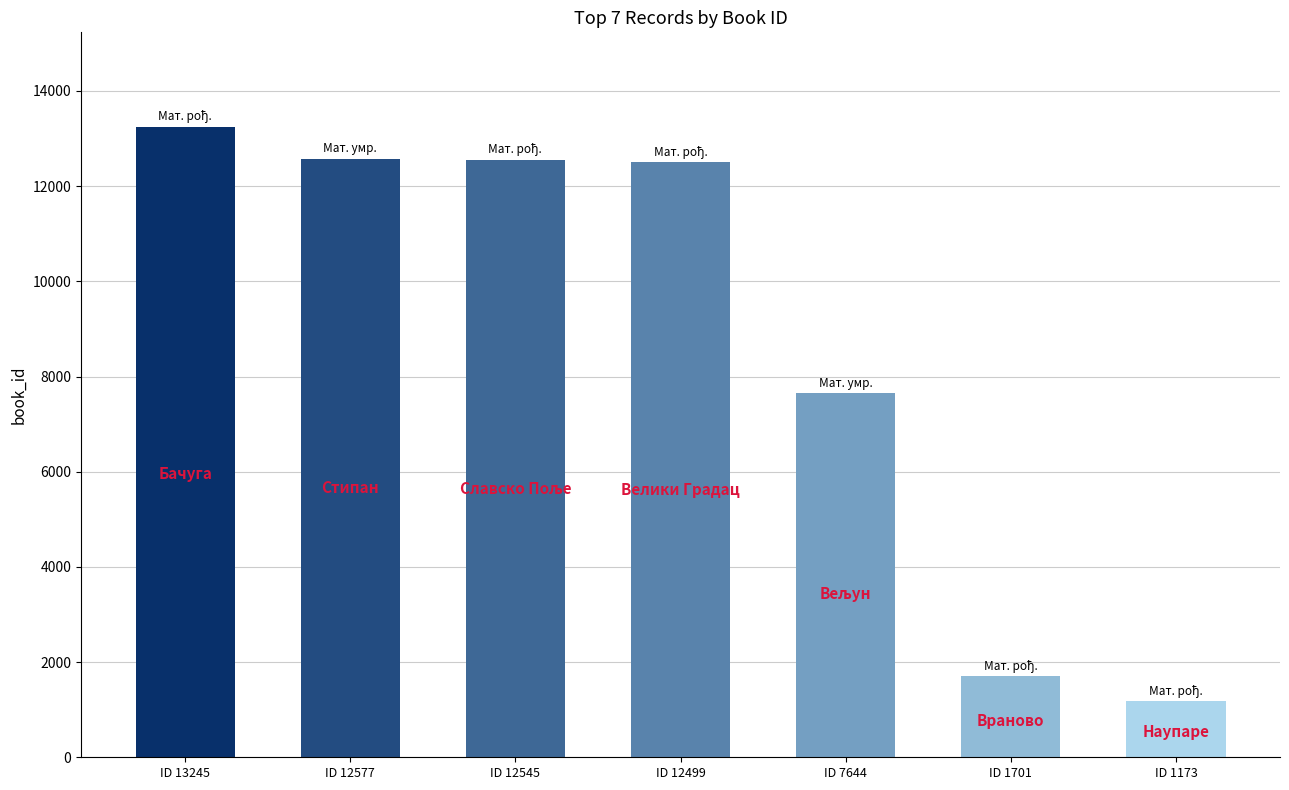

What is the change in value from ID 12545 to ID 1173?

-11372